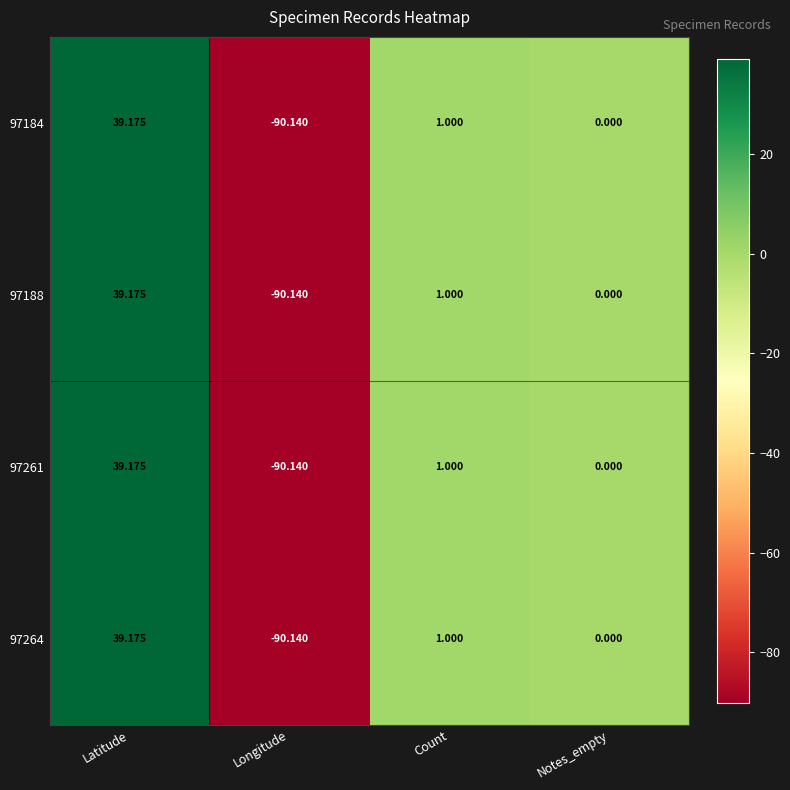

List the labels in order of 97261 value, largest first.

Latitude, Count, Notes_empty, Longitude